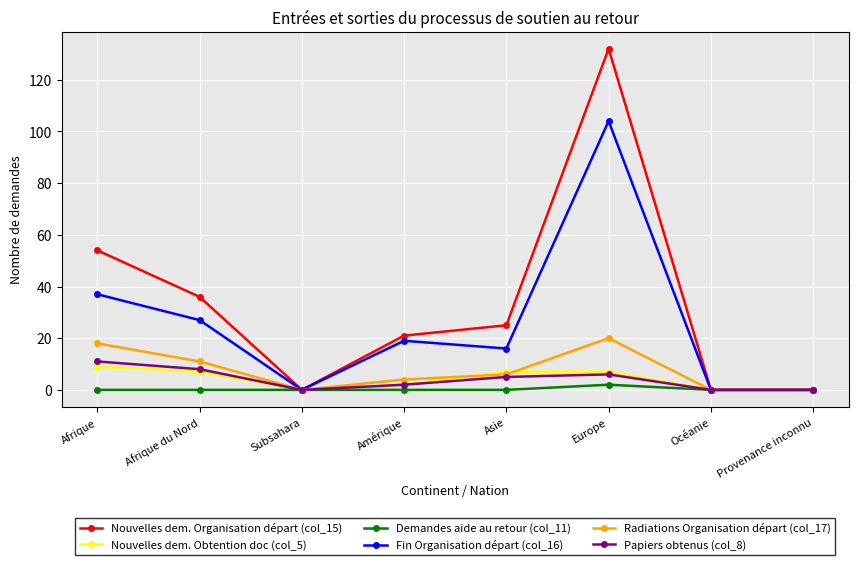

Reading left to right, transcribe all the data shown in this chart.

Nouvelles dem. Organisation départ (col_15): 54	36	0	21	25	132	0	0
Nouvelles dem. Obtention doc (col_5): 9	7	0	2	7	7	0	0
Demandes aide au retour (col_11): 0	0	0	0	0	2	0	0
Fin Organisation départ (col_16): 37	27	0	19	16	104	0	0
Radiations Organisation départ (col_17): 18	11	0	4	6	20	0	0
Papiers obtenus (col_8): 11	8	0	2	5	6	0	0